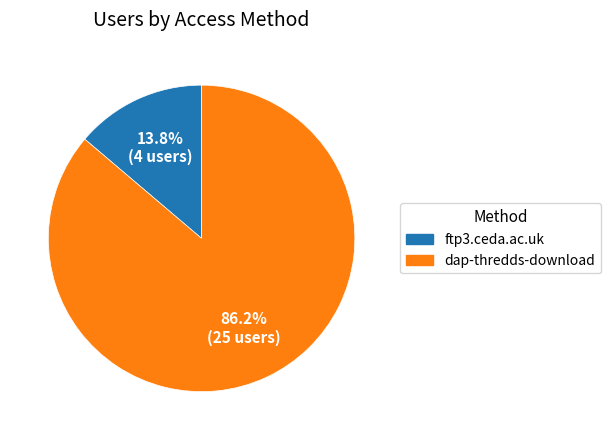

What portion of the pie excludes dap-thredds-download?

13.8%